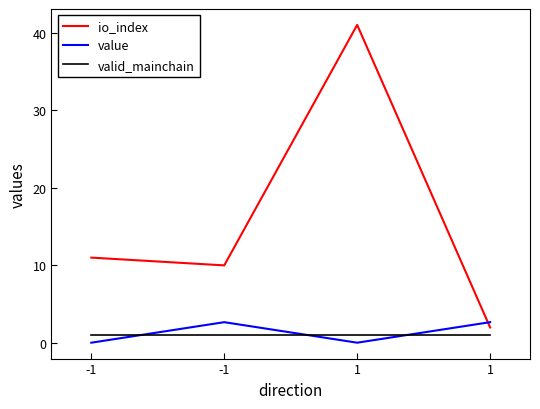

How many lines are shown in the chart?

3